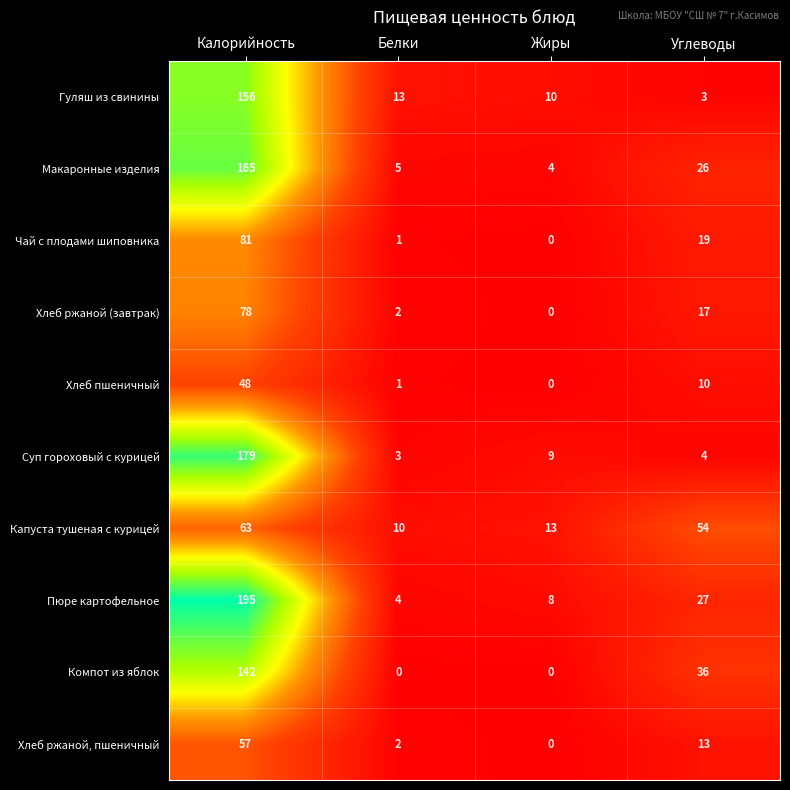

Is the value of Суп гороховый с курицей at Жиры greater than the value of Хлеб пшеничный at Калорийность?

No